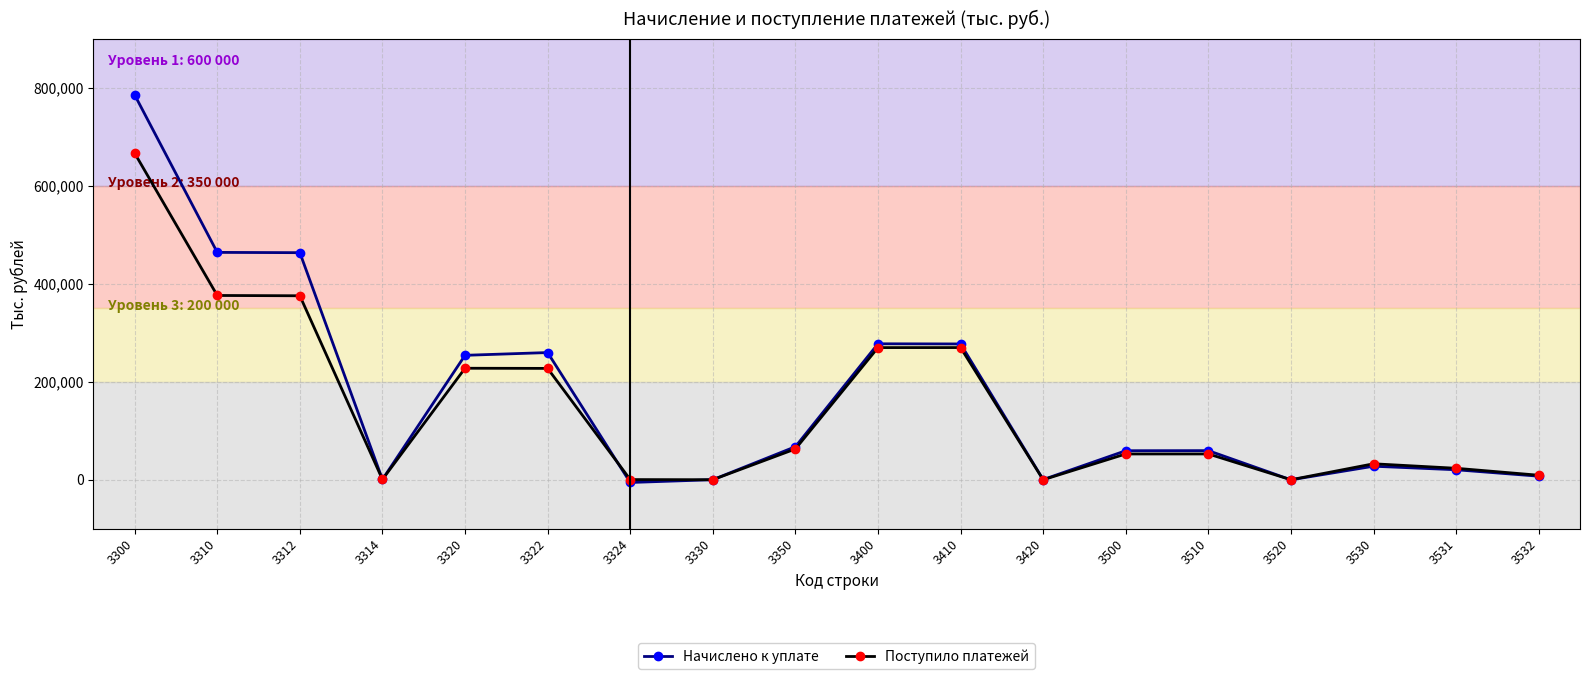

Count the number of data series in this chart.

2